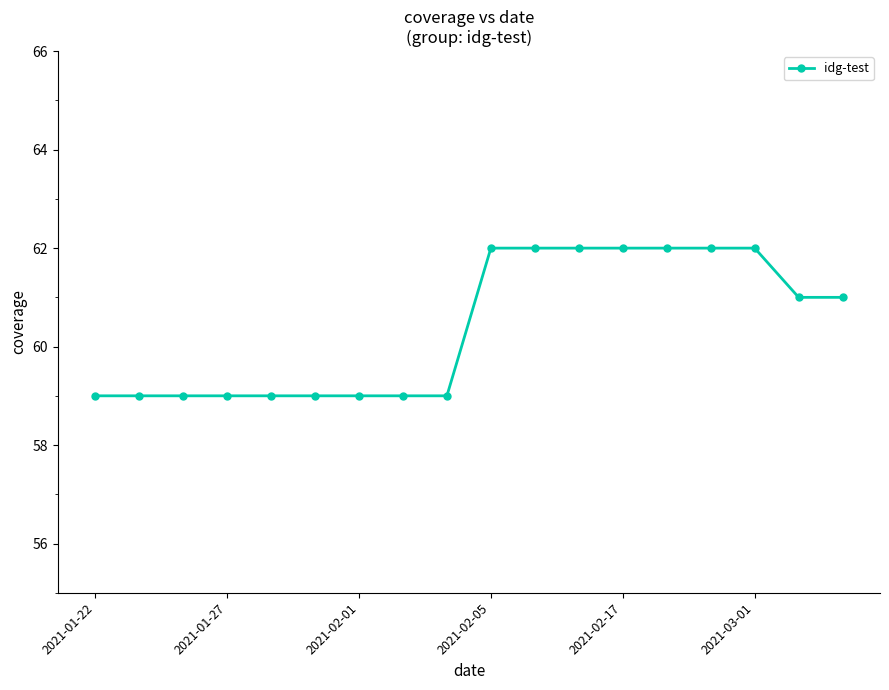

Does the chart display data point markers on the line(s)?

Yes